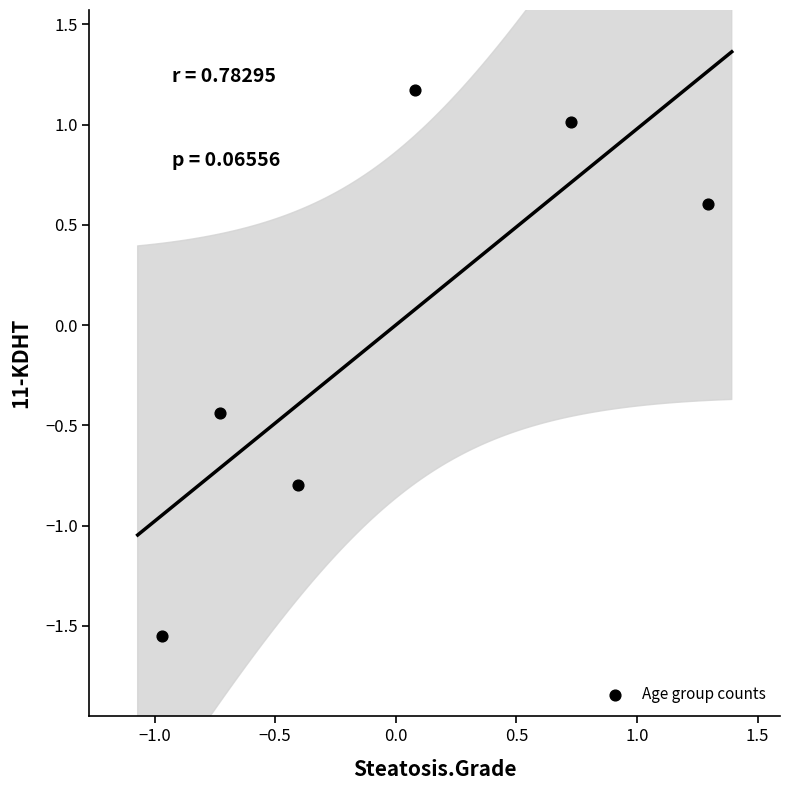

Count the number of points in this scatter plot.

6